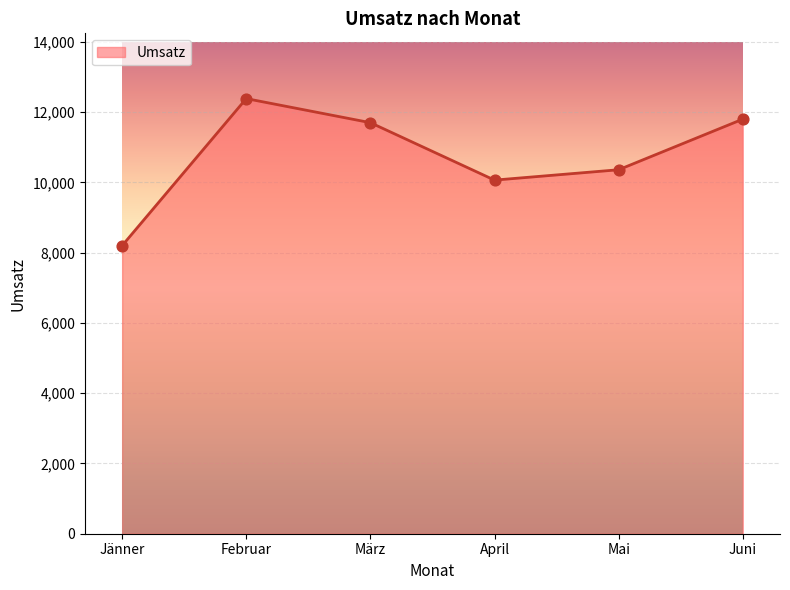

Approximately how many times larger is the value at Juni compared to Februar?

1.0